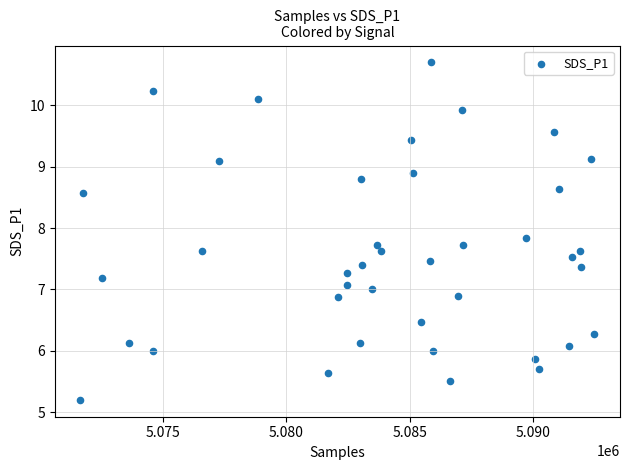

What is the range of X values (max minus min)?

20813.0